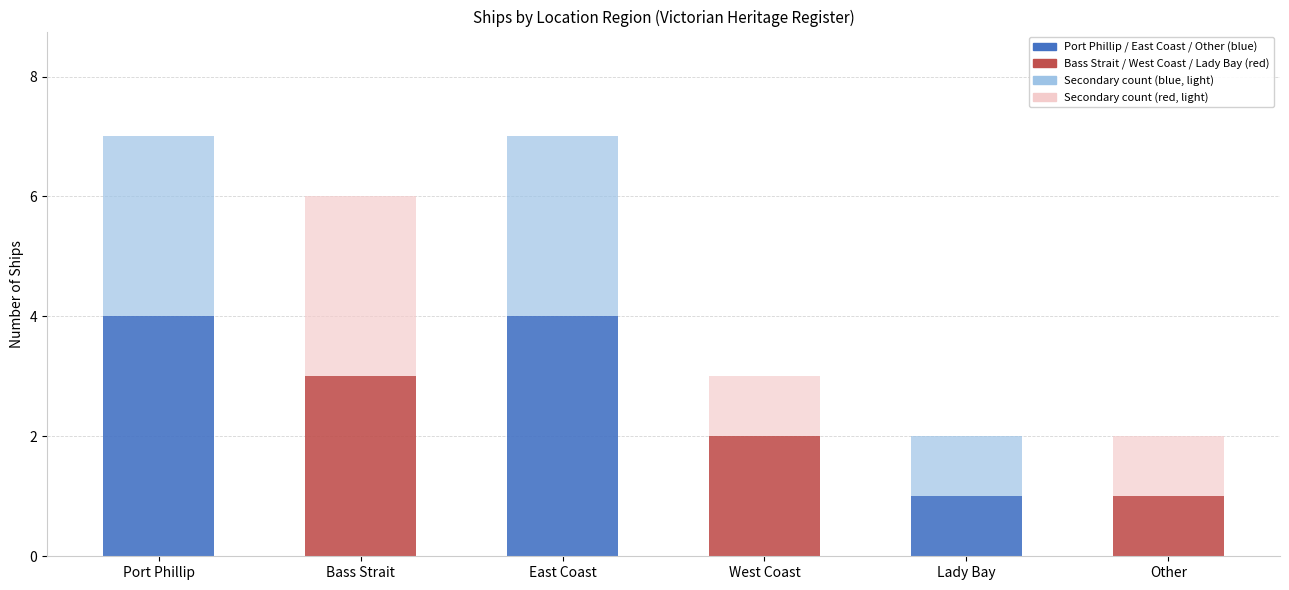

How many data points does each series have?

6